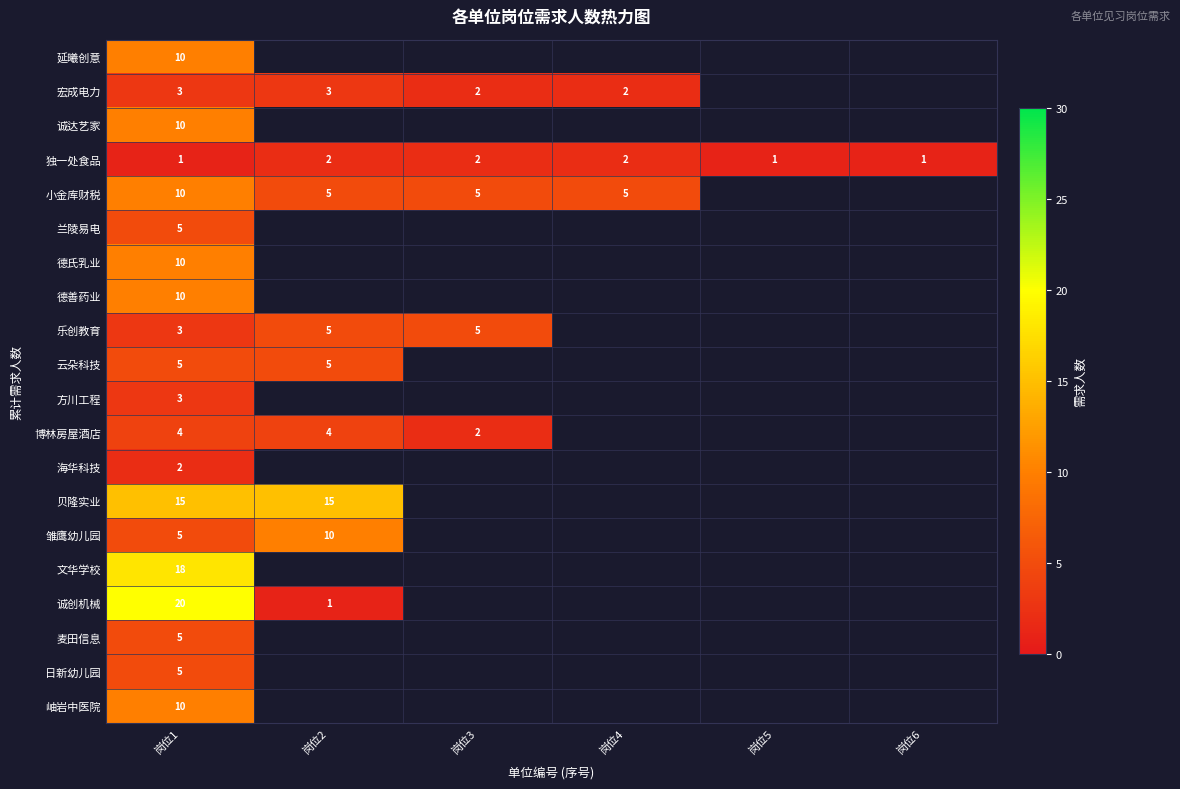

Is it true that 岫岩中医院 equals 18 at 岗位1?

False